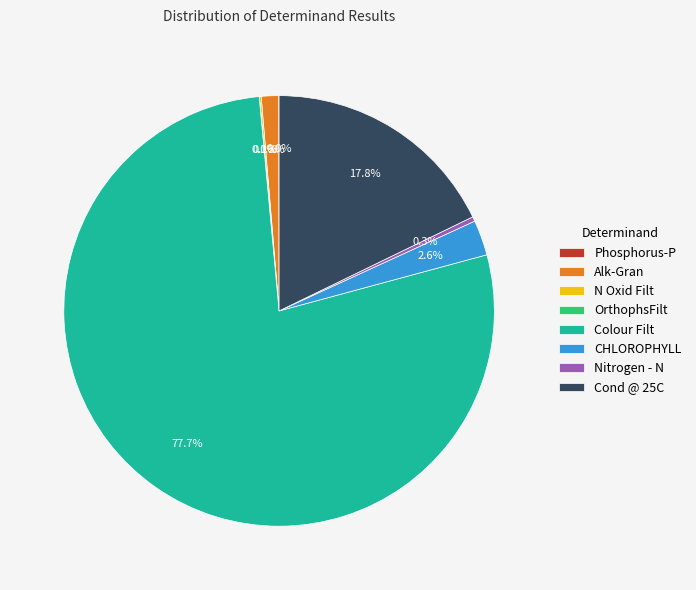

Which slice is the largest?

Colour Filt